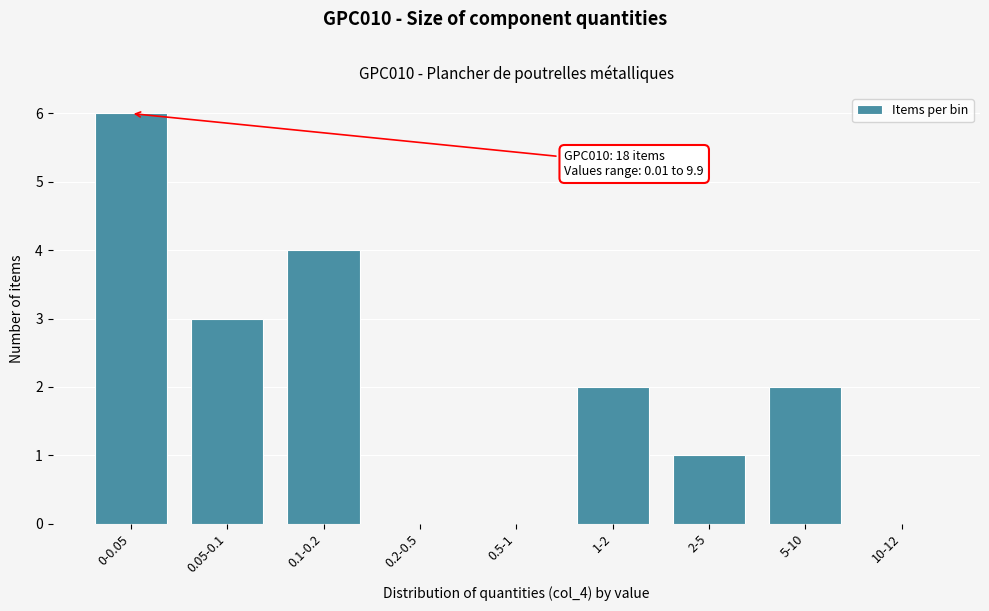

Reading left to right, list all the values displayed in this chart.

0-0.05=6	0.05-0.1=3	0.1-0.2=4	0.2-0.5=0	0.5-1=0	1-2=2	2-5=1	5-10=2	10-12=0